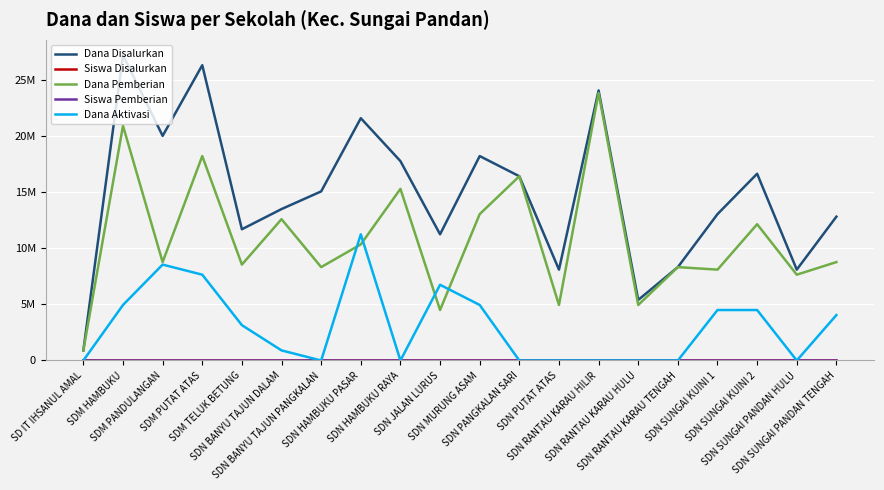

True or false: Dana Disalurkan and Dana Aktivasi intersect in this chart.

False